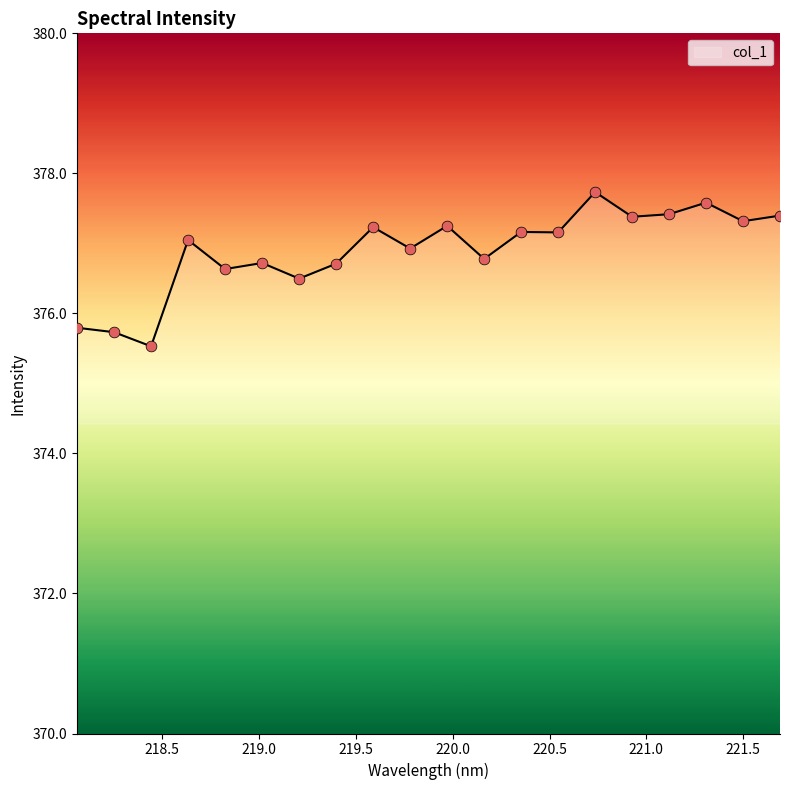

What is the greatest value displayed?

377.7